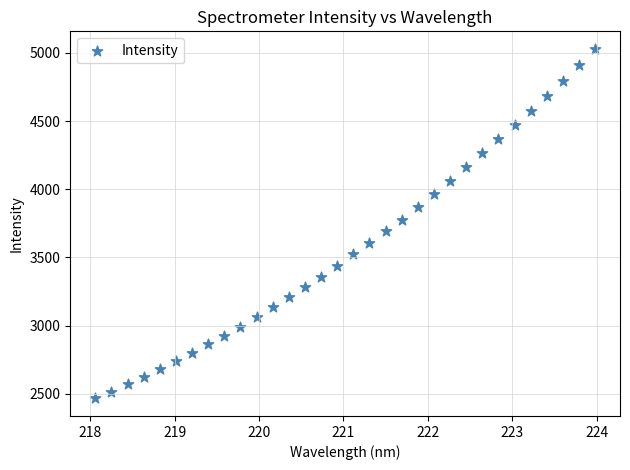

What is the range of X values (max minus min)?

5.9